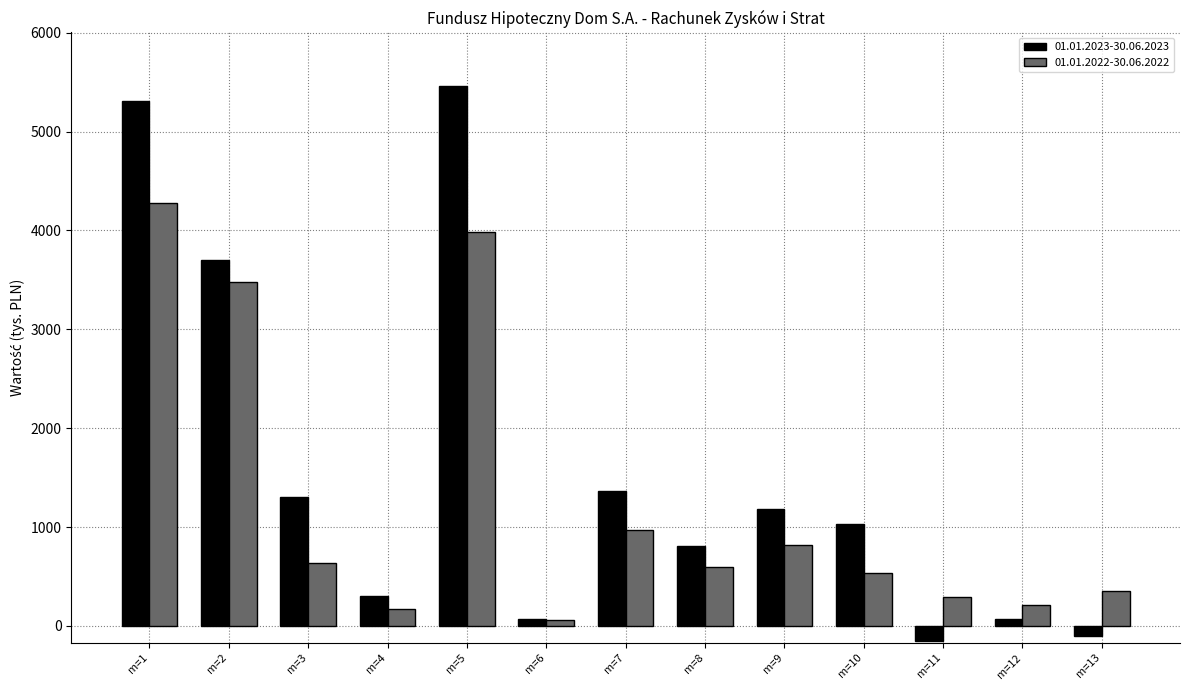

How many values in the 01.01.2022-30.06.2022 series are below 592?

6